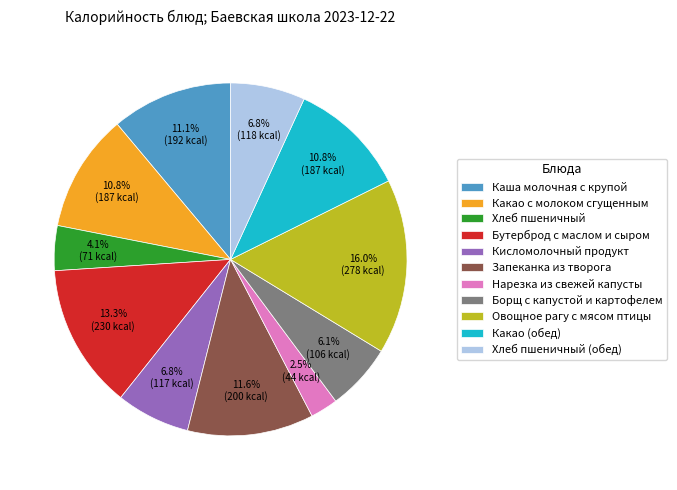

What is the largest slice in the pie chart?

Овощное рагу с мясом птицы